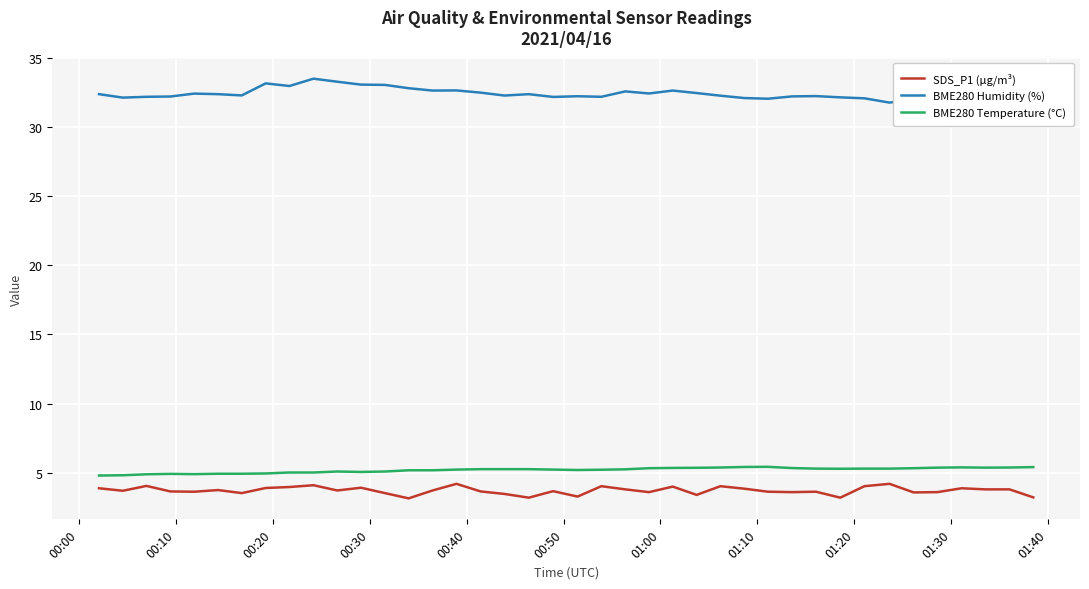

Is this an area chart (filled region under the line)?

No